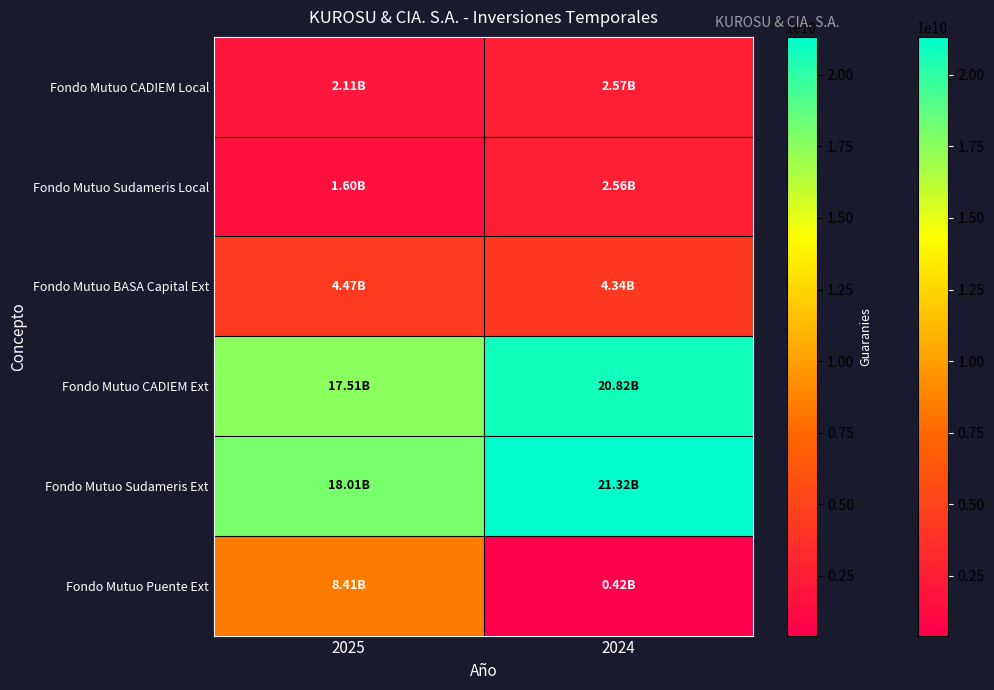

What is the total value across all series at 2024?

52033698380